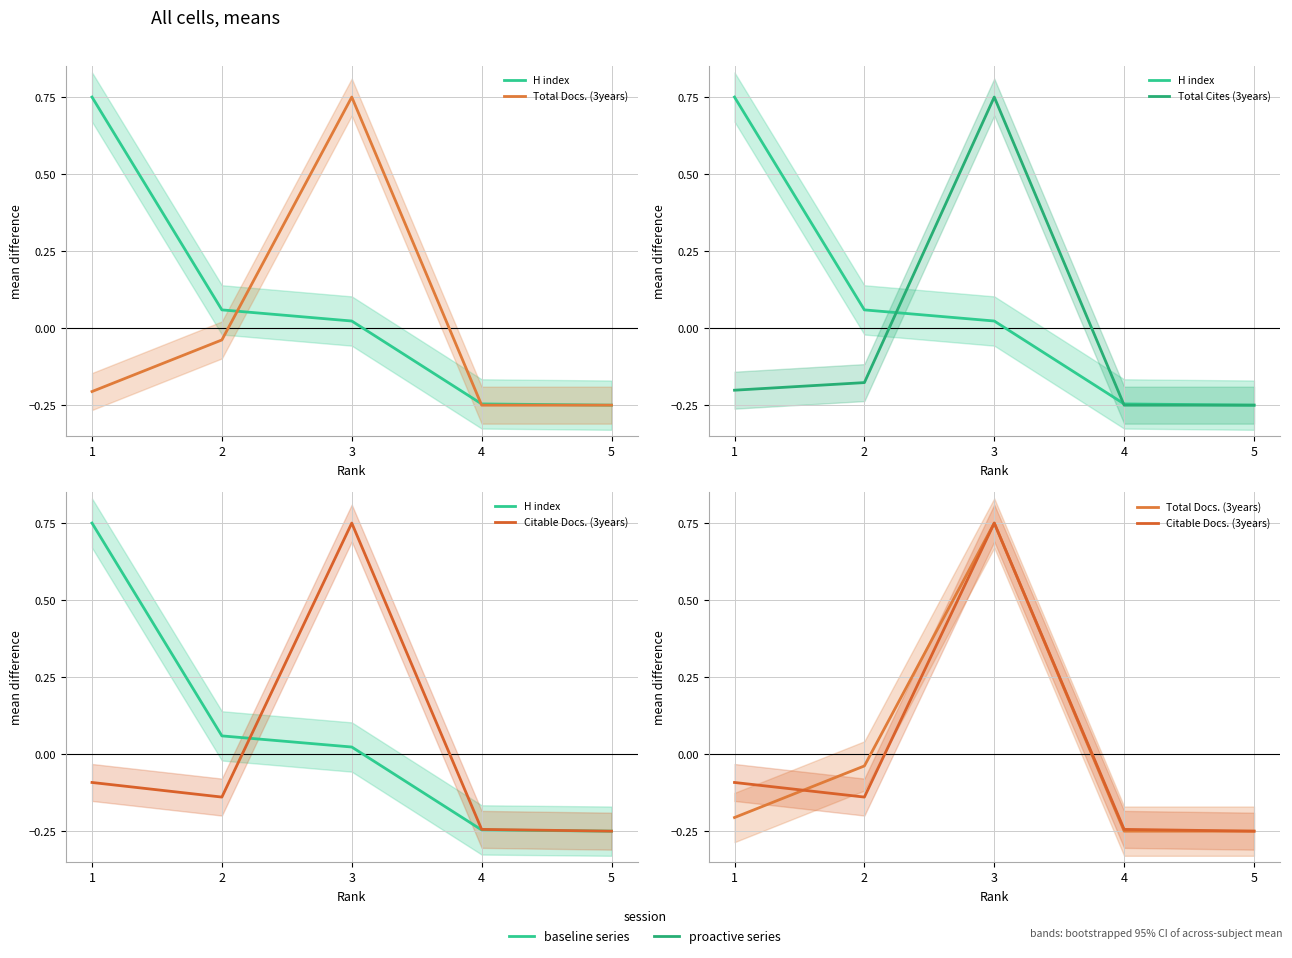

What are all the series names shown in the legend?

H index, Total Docs. (3years), Total Cites (3years), Citable Docs. (3years)